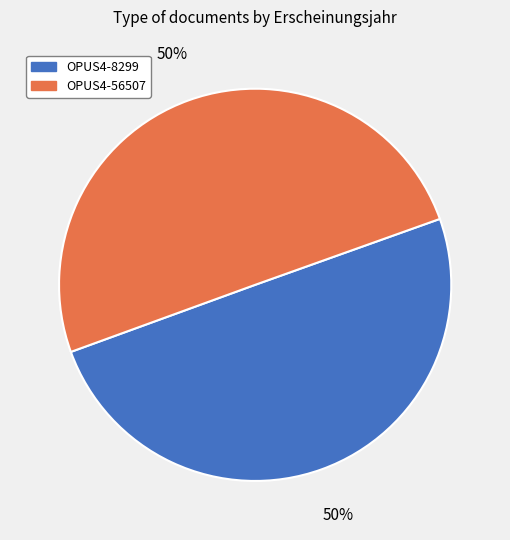

The OPUS4-56507 slice represents 45% of the pie. True or false?

False